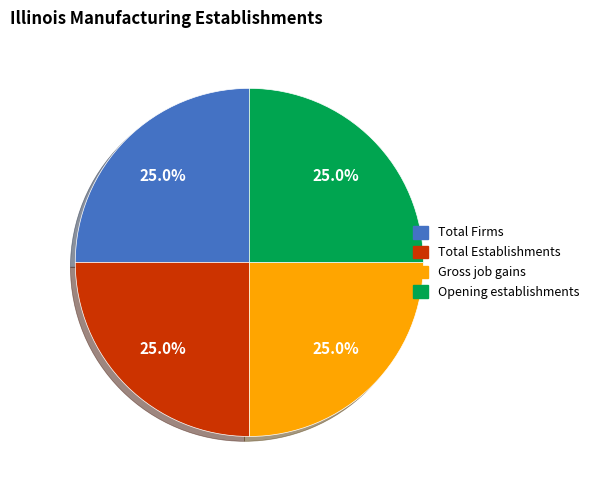

How many slices are in this pie chart?

4